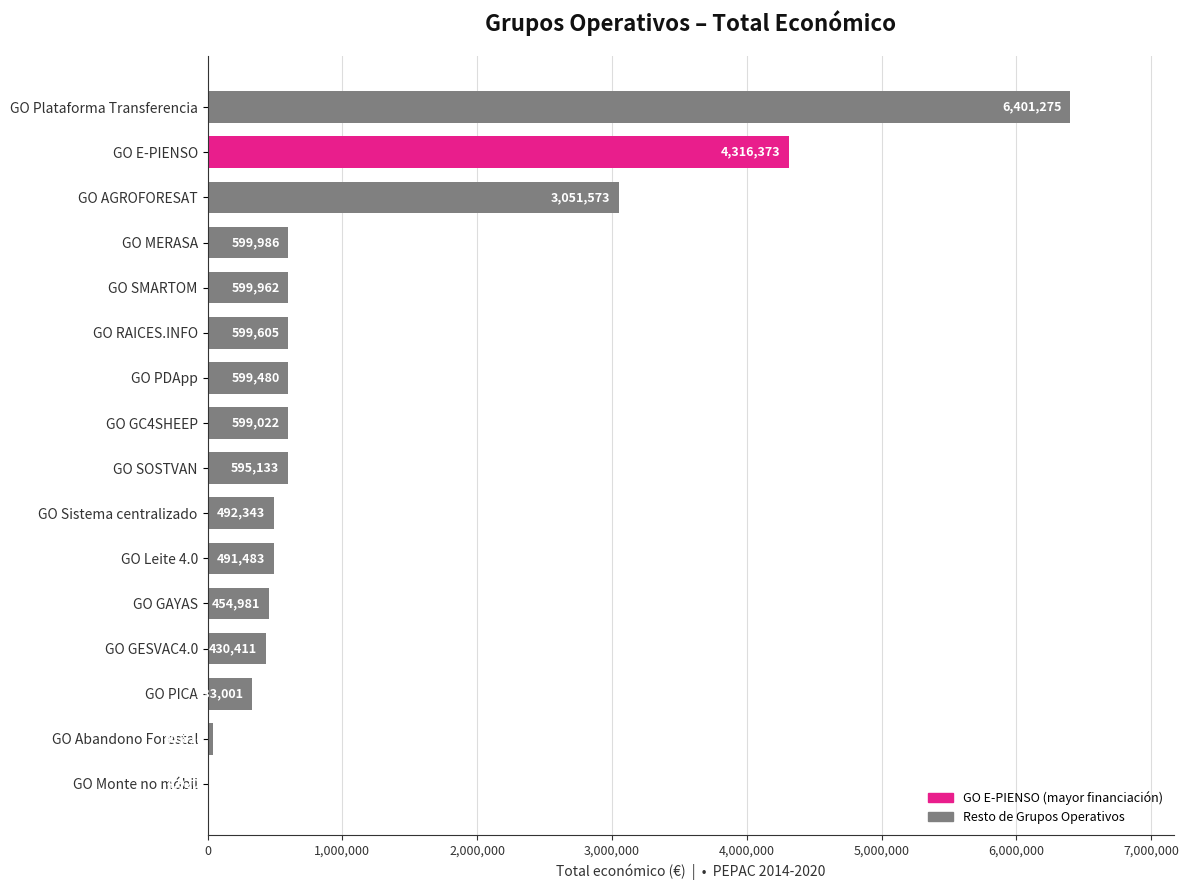

Where is the data nearest to the value 3203097?

GO AGROFORESAT